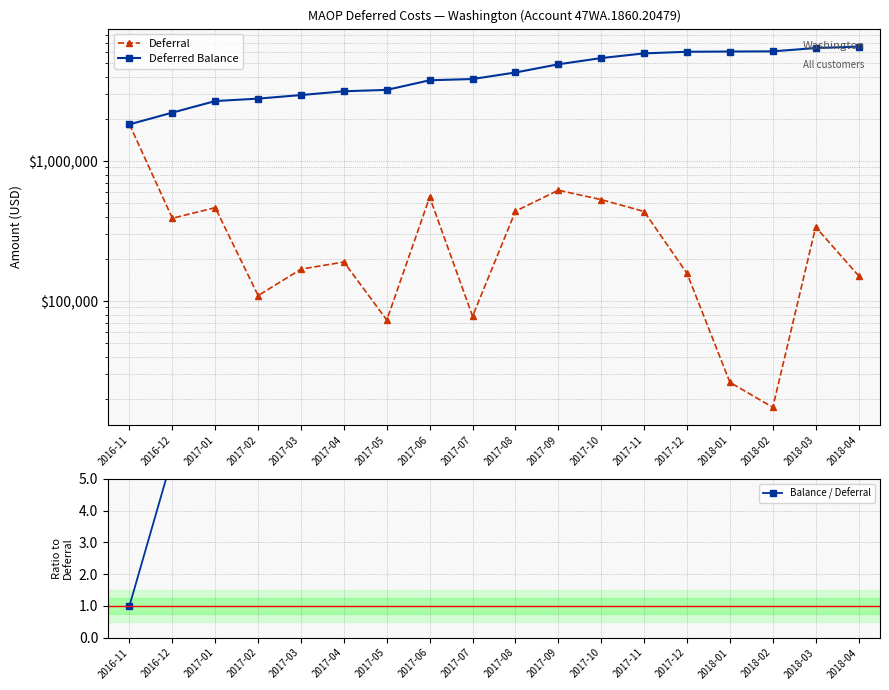

Reading left to right, extract all data points from this chart.

Deferral: 2016-11=1829584.3	2016-12=390272.8	2017-01=464862.5	2017-02=109382.0	2017-03=168936.8	2017-04=190068.3	2017-05=73109.5	2017-06=553007.8	2017-07=77847.1	2017-08=438104.2	2017-09=619247.4	2017-10=530347.3	2017-11=436250.6	2017-12=157674.0	2018-01=26261.2	2018-02=17396.5	2018-03=338011.6	2018-04=151734.5
Deferred Balance: 2016-11=1829584.3	2016-12=2219857.1	2017-01=2684719.5	2017-02=2794101.5	2017-03=2963038.3	2017-04=3153106.6	2017-05=3226216.1	2017-06=3779223.9	2017-07=3857071.0	2017-08=4295175.3	2017-09=4914422.7	2017-10=5444770.0	2017-11=5881020.5	2017-12=6038694.5	2018-01=6064955.7	2018-02=6082352.1	2018-03=6420363.7	2018-04=6572098.2
Balance / Deferral: 2016-11=1.0	2016-12=5.7	2017-01=5.8	2017-02=25.5	2017-03=17.5	2017-04=16.6	2017-05=44.1	2017-06=6.8	2017-07=49.5	2017-08=9.8	2017-09=7.9	2017-10=10.3	2017-11=13.5	2017-12=38.3	2018-01=230.9	2018-02=349.6	2018-03=19.0	2018-04=43.3